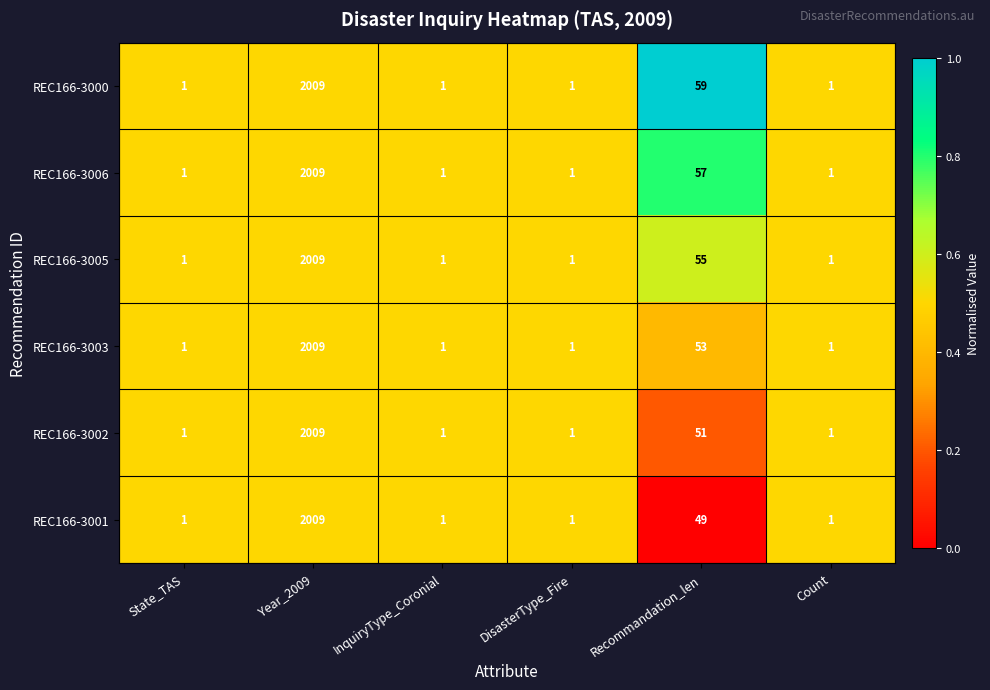

Is it true that REC166-3001 equals 892 at Year_2009?

False